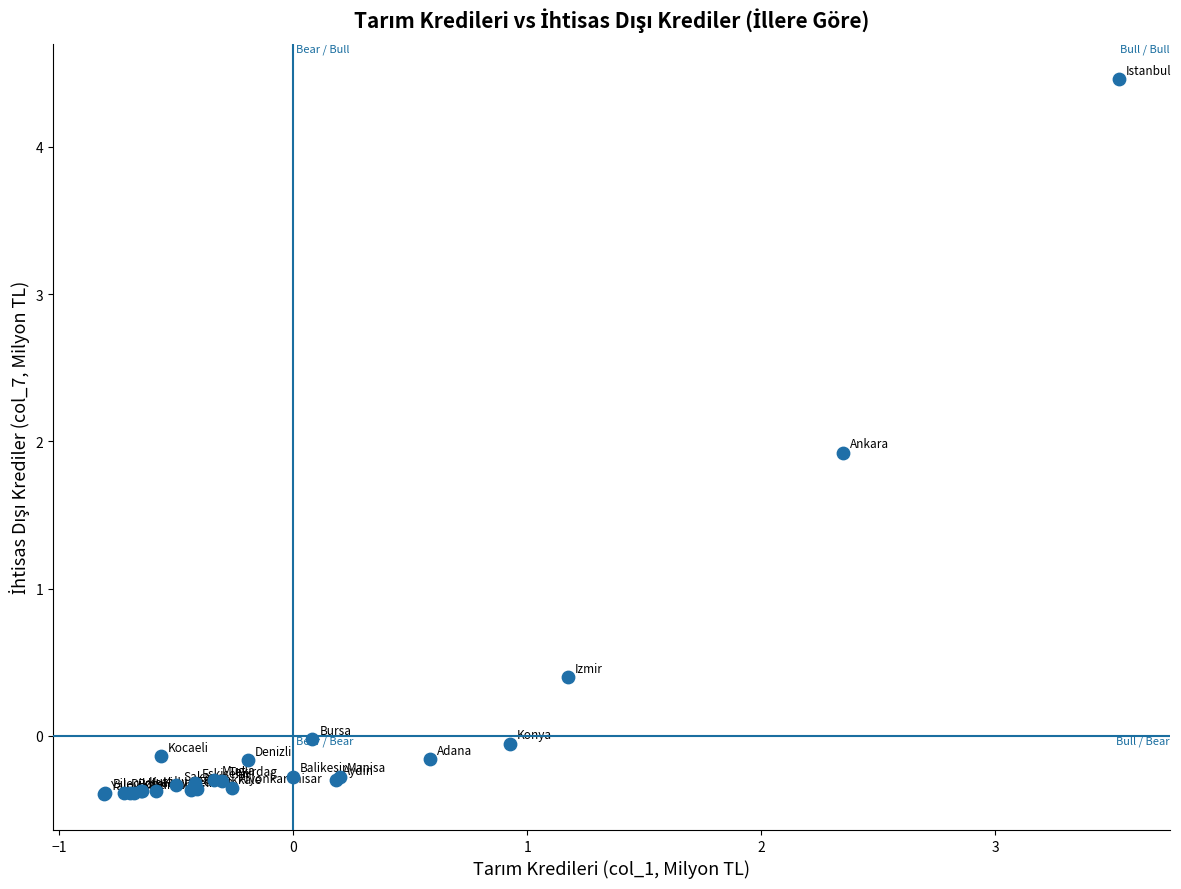

What Y value in the scatter plot is closest to 2?

1.9